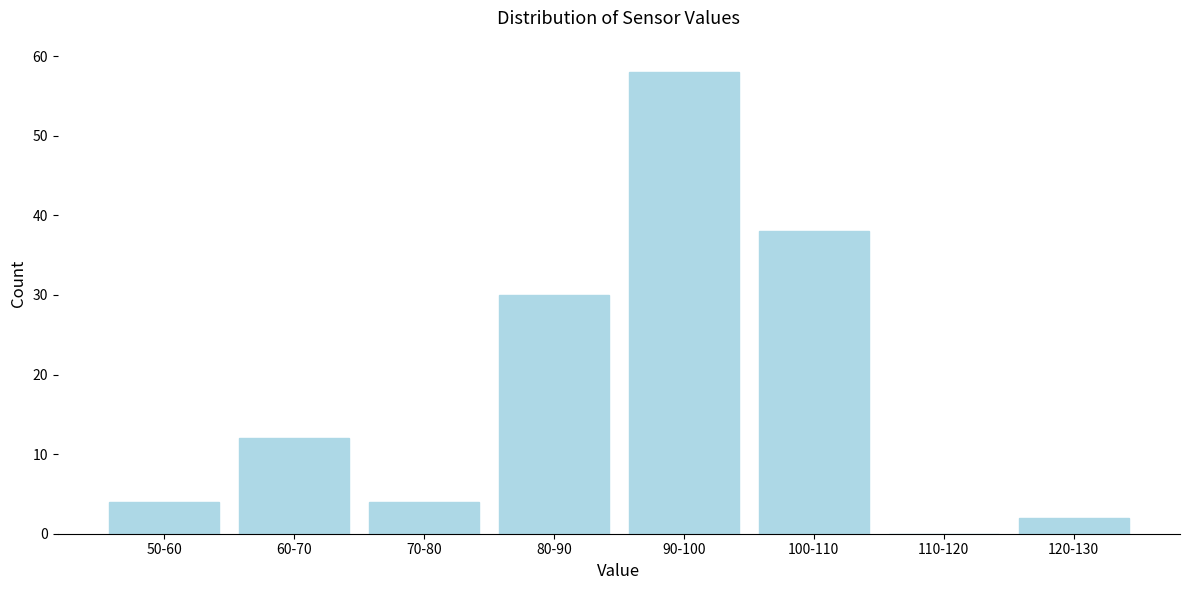

Reading right to left, transcribe all the data shown in this chart.

120-130=2	110-120=0	100-110=38	90-100=58	80-90=30	70-80=4	60-70=12	50-60=4